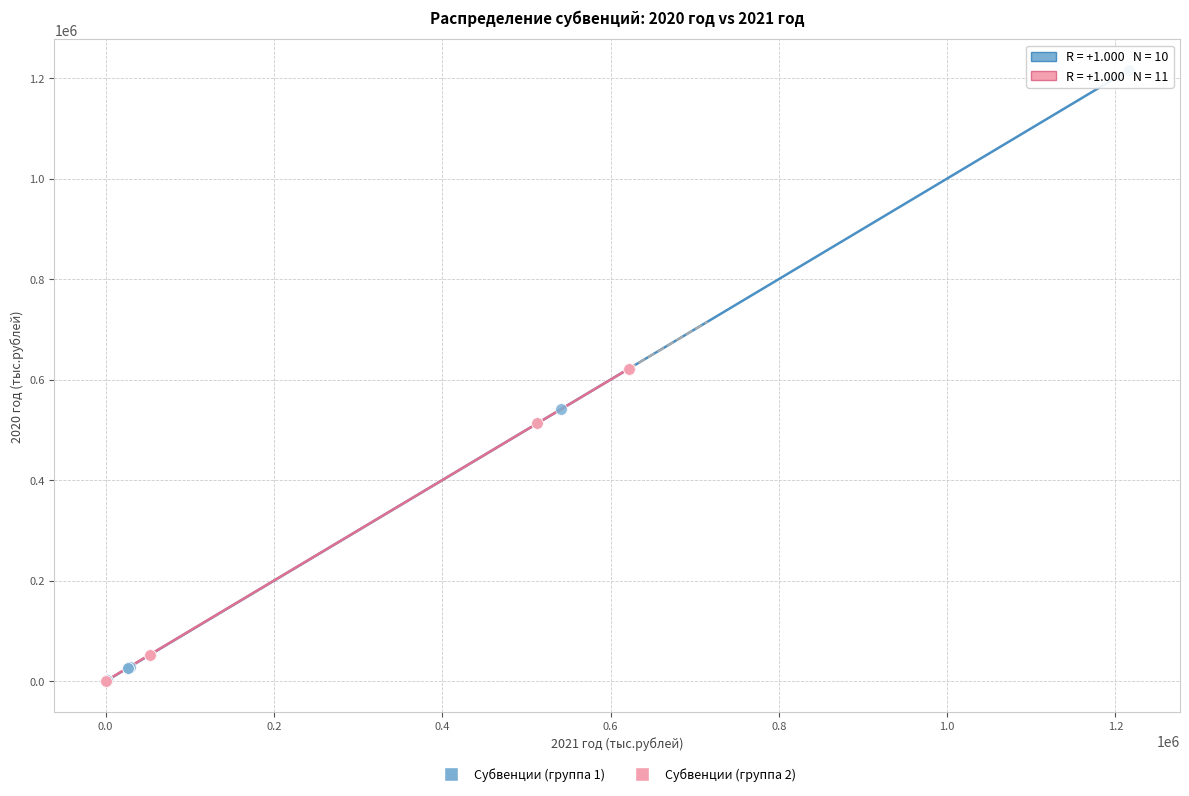

Which series has the widest spread of Y values?

Субвенции (группа 1)